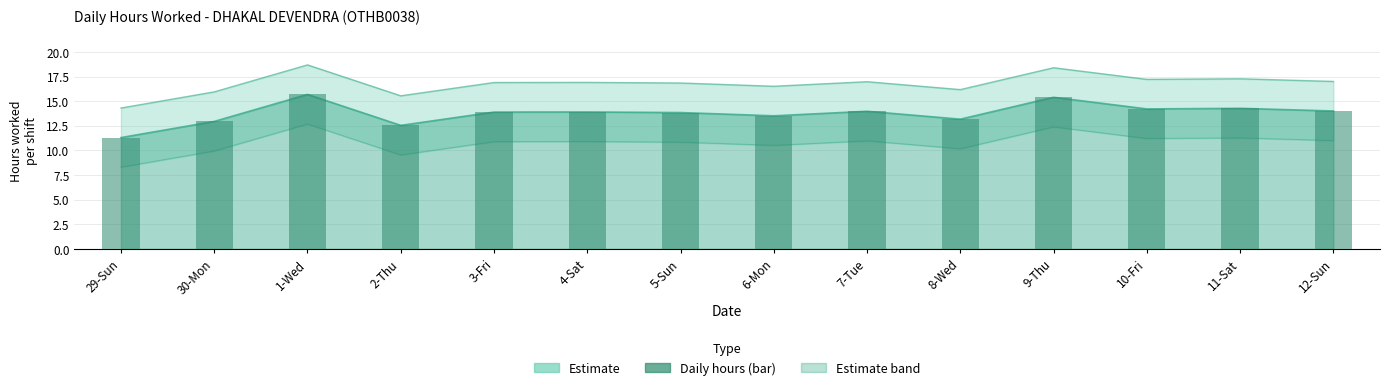

Which label corresponds to the largest value in the chart?

1-Wed